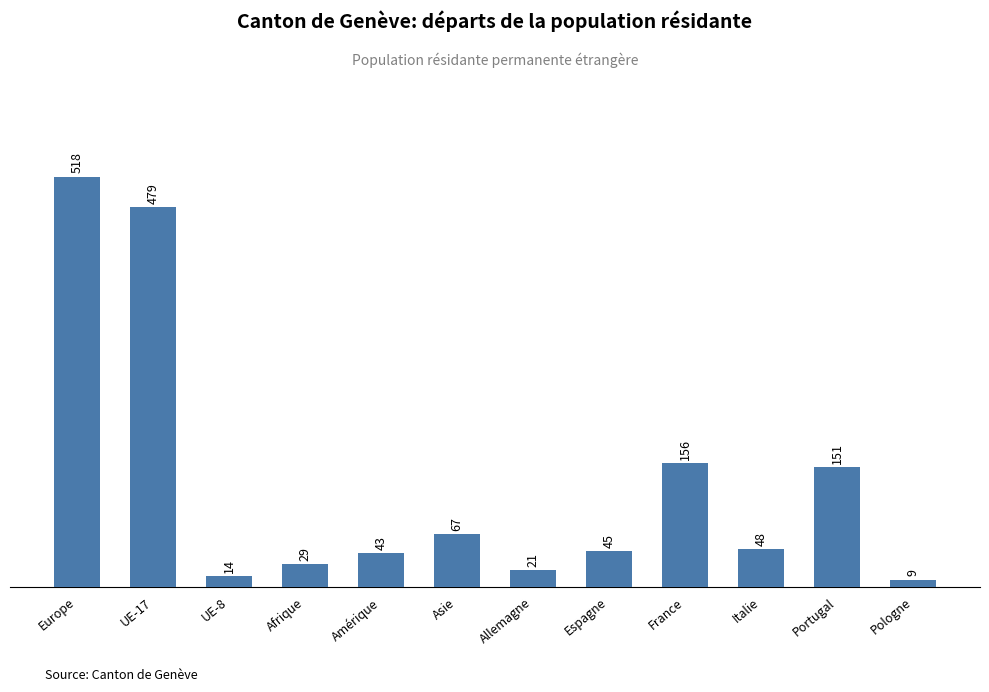

Reading left to right, what are all the values shown in this chart?

518	479	14	29	43	67	21	45	156	48	151	9